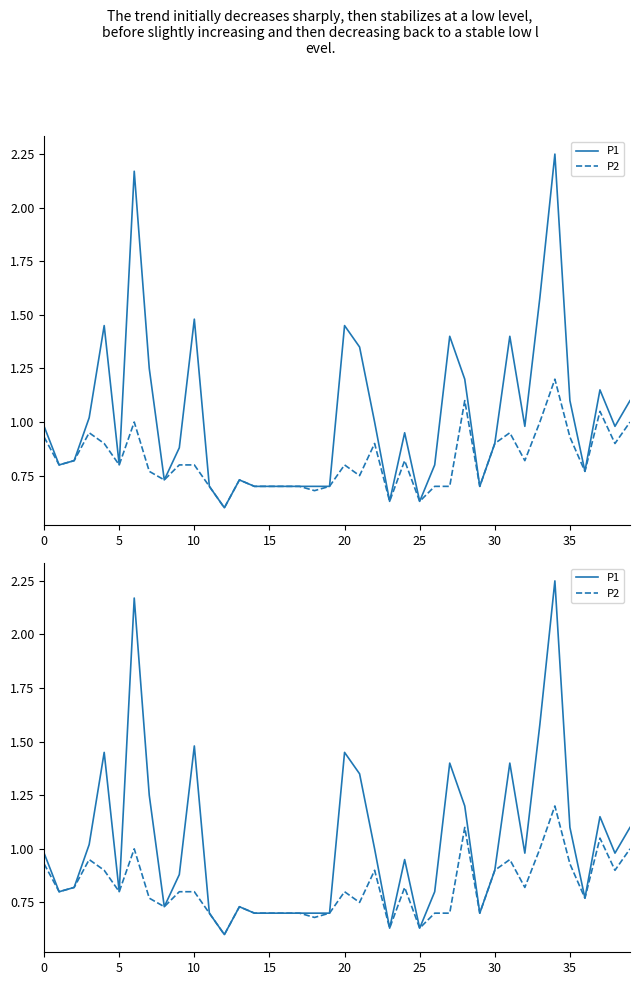

The P2 series shows 0.3 at 20. True or false?

False